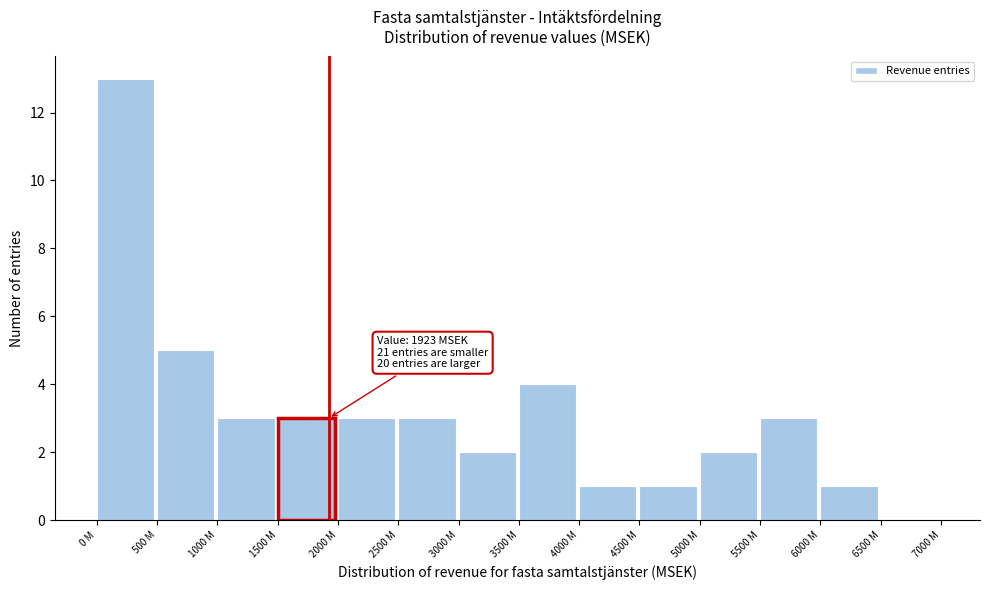

Reading left to right, list all the values displayed in this chart.

0 M=13	500 M=5	1000 M=3	1500 M=3	2000 M=3	2500 M=3	3000 M=2	3500 M=4	4000 M=1	4500 M=1	5000 M=2	5500 M=3	6000 M=1	6500 M=0